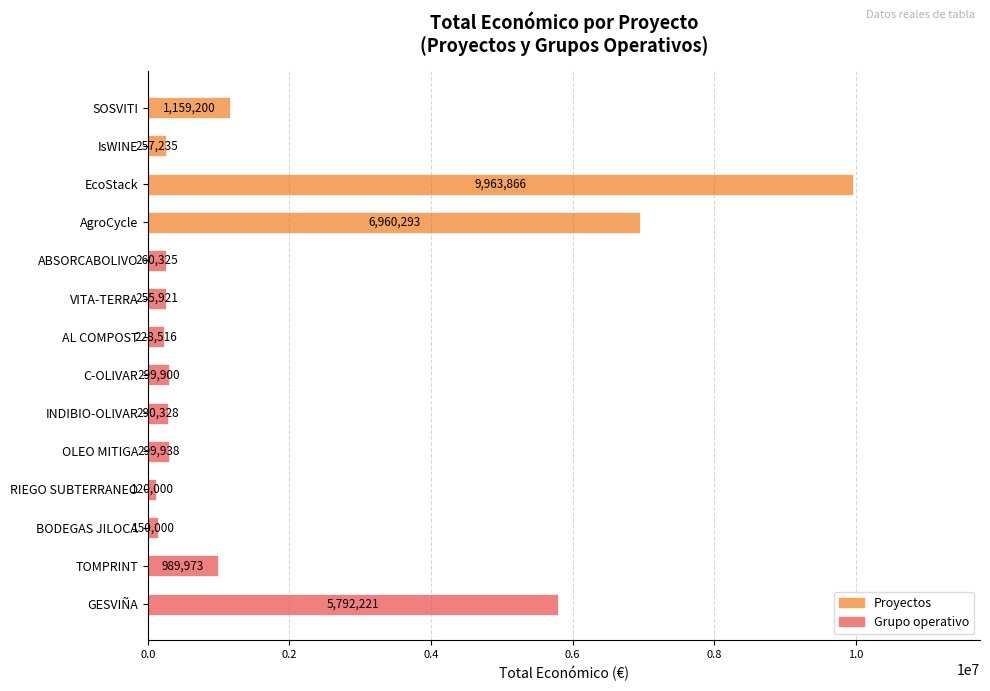

Is it true that the value at SOSVITI is 1159200?

True